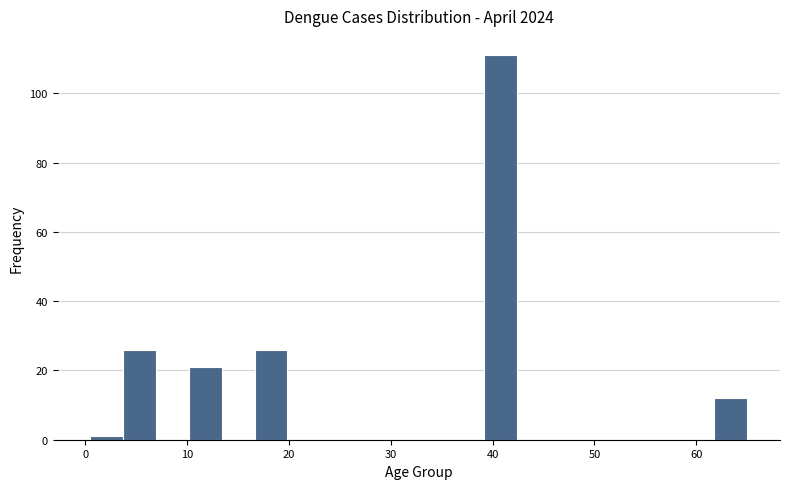

Around what value on the x-axis is the tallest bar? Give the approximate position of its centre, as read against the axis.

41